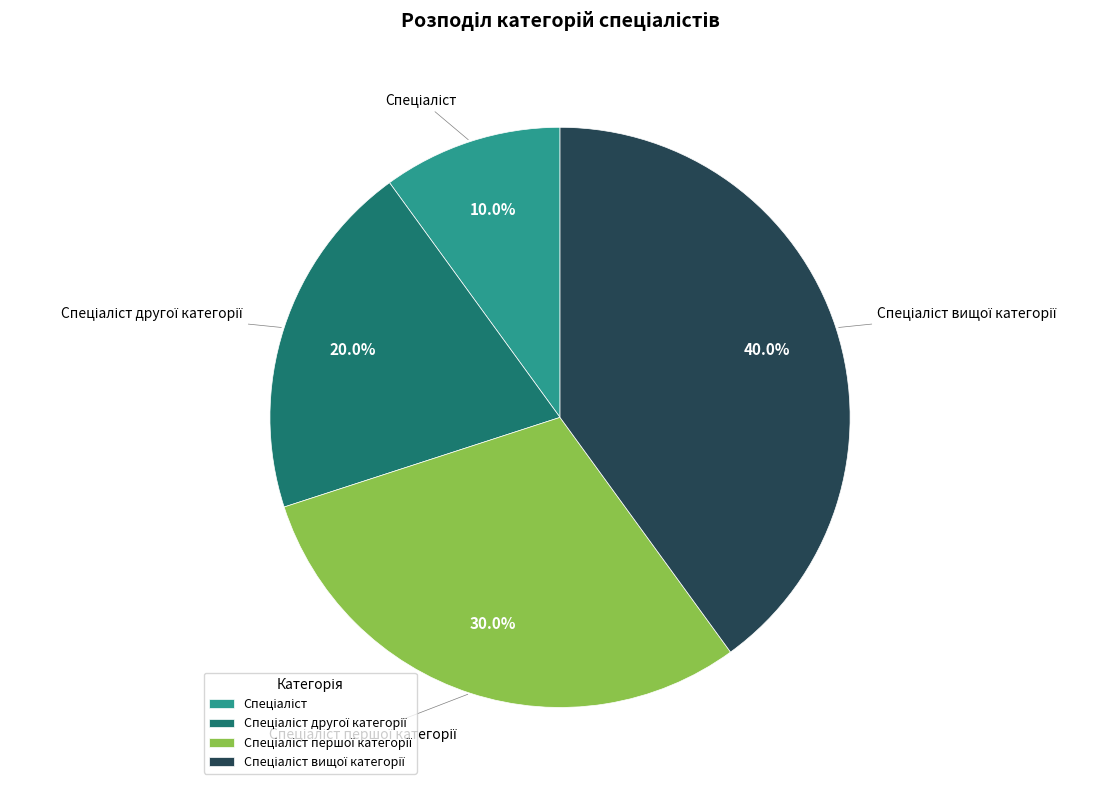

Is there any slice that represents more than half of the pie?

No